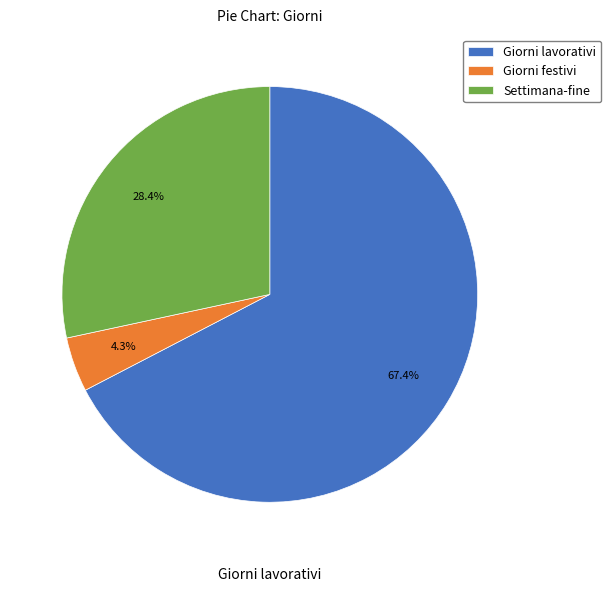

Which has a higher value, Giorni festivi or Giorni lavorativi?

Giorni lavorativi